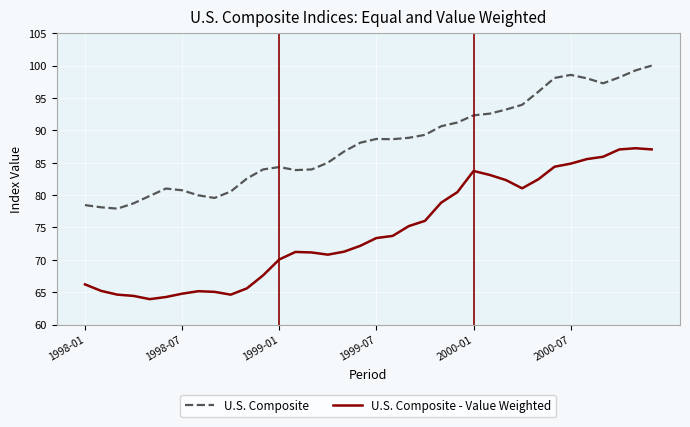

Rank the series by their maximum value, from highest to lowest.

U.S. Composite, U.S. Composite - Value Weighted